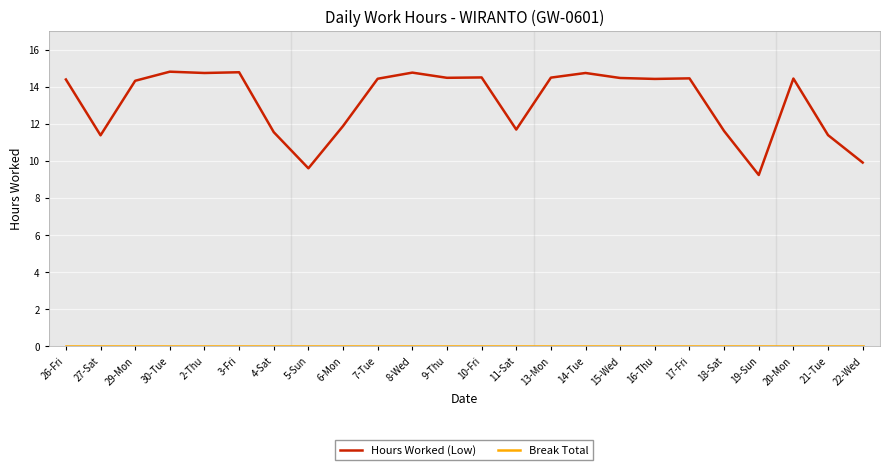

What position from the left is 6-Mon?

9